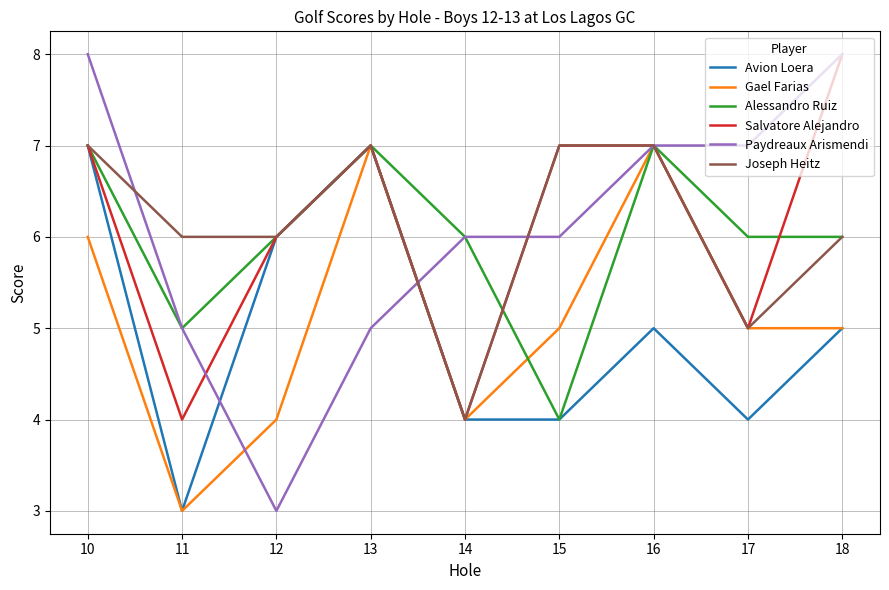

What is the highest value of the Salvatore Alejandro series?

8